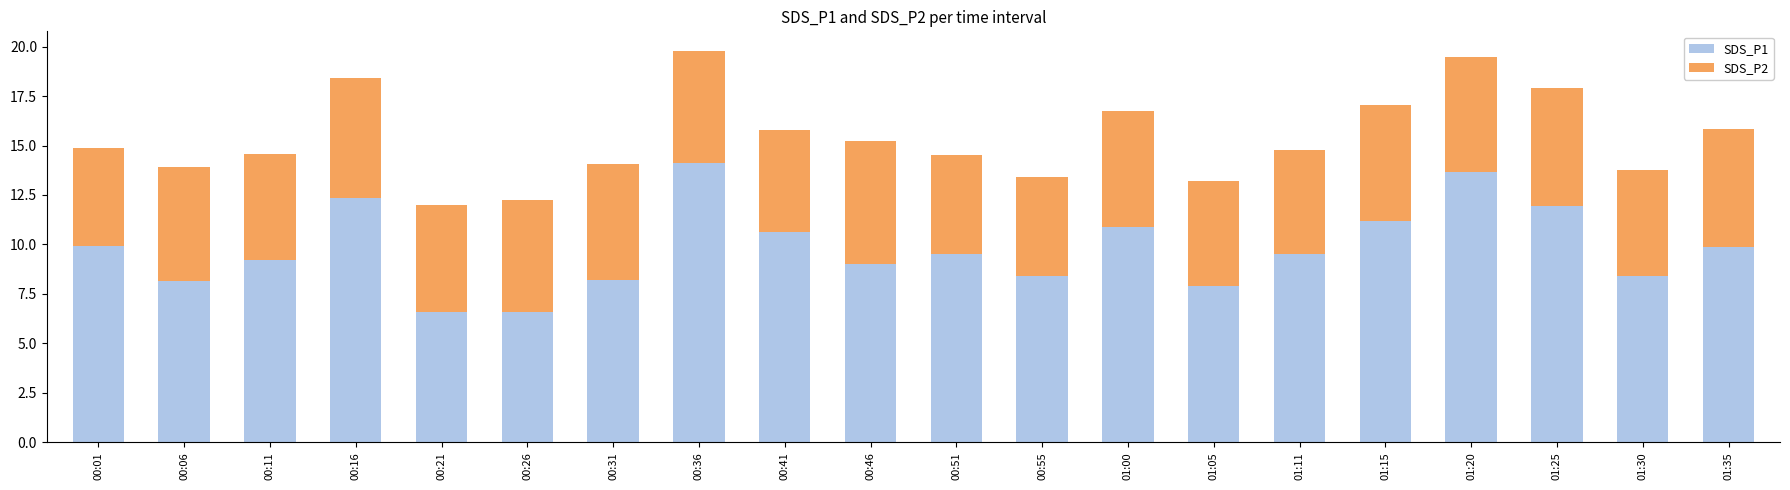

What is the lowest value of the SDS_P1 series?

6.6